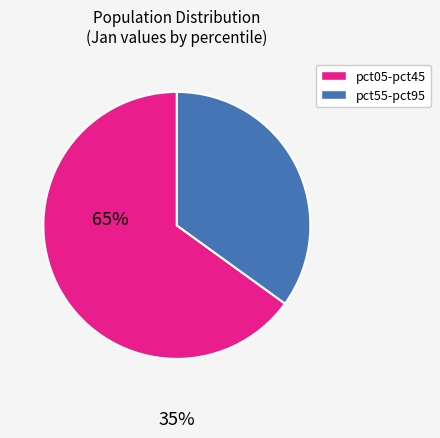

How many segments does this pie chart have?

2